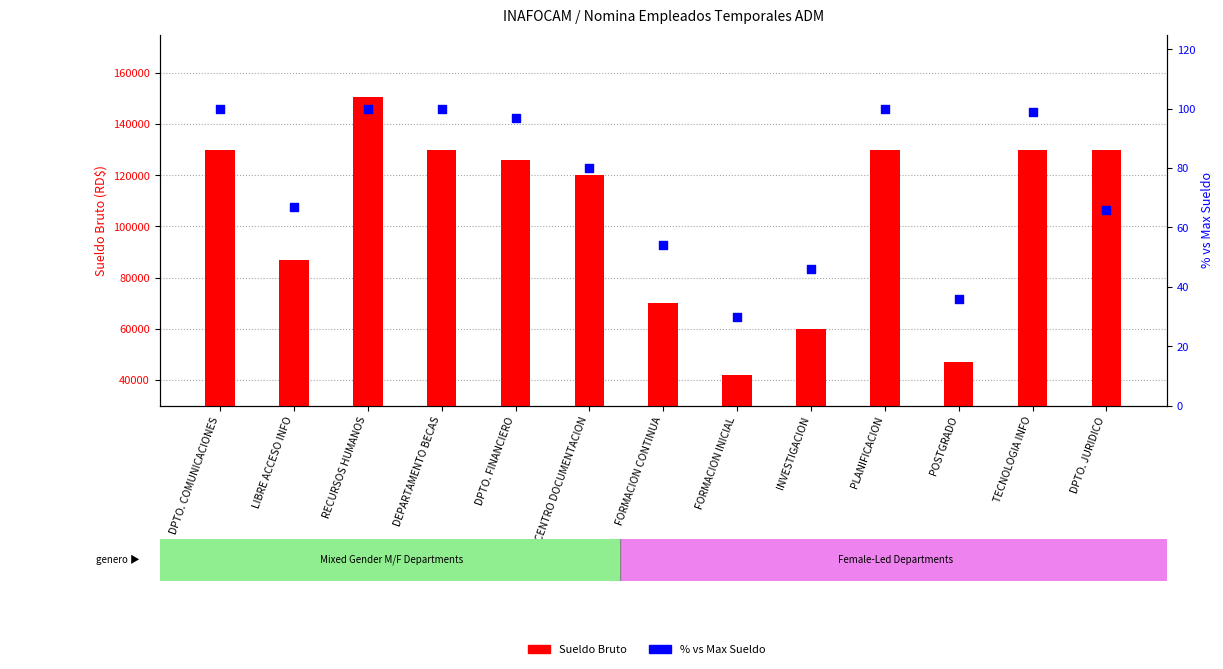

What is the total value across all series at RECURSOS HUMANOS?

150679